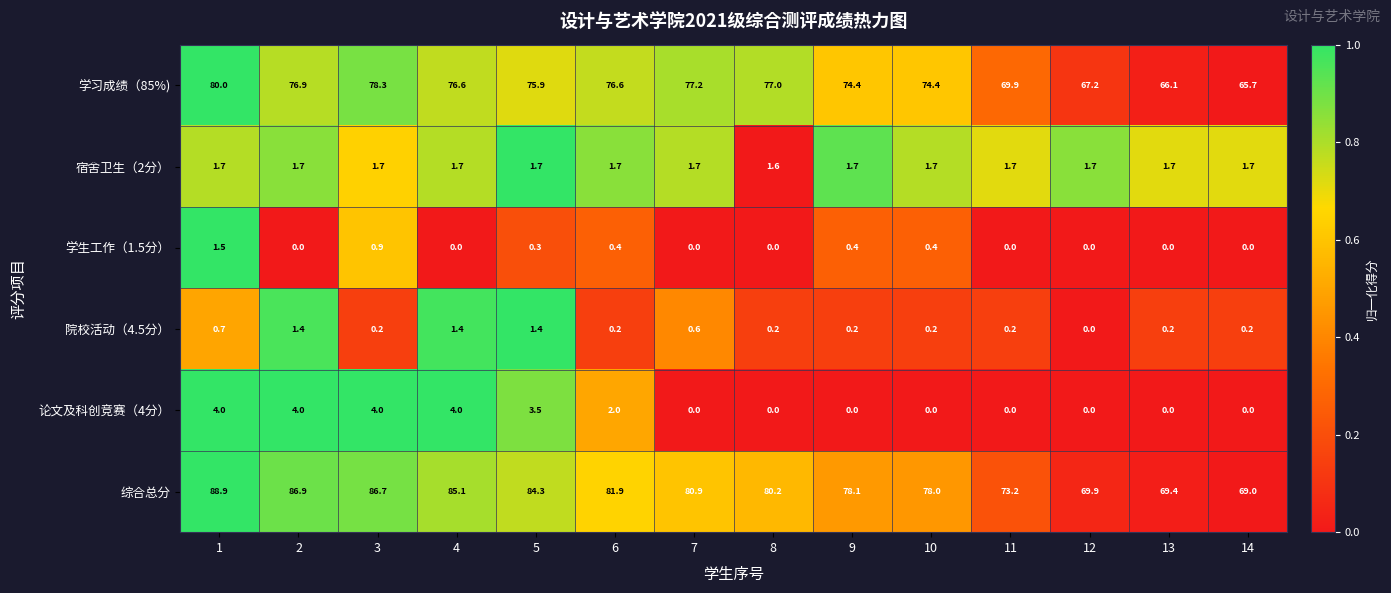

What is the difference between the highest and lowest values at 9?

78.1